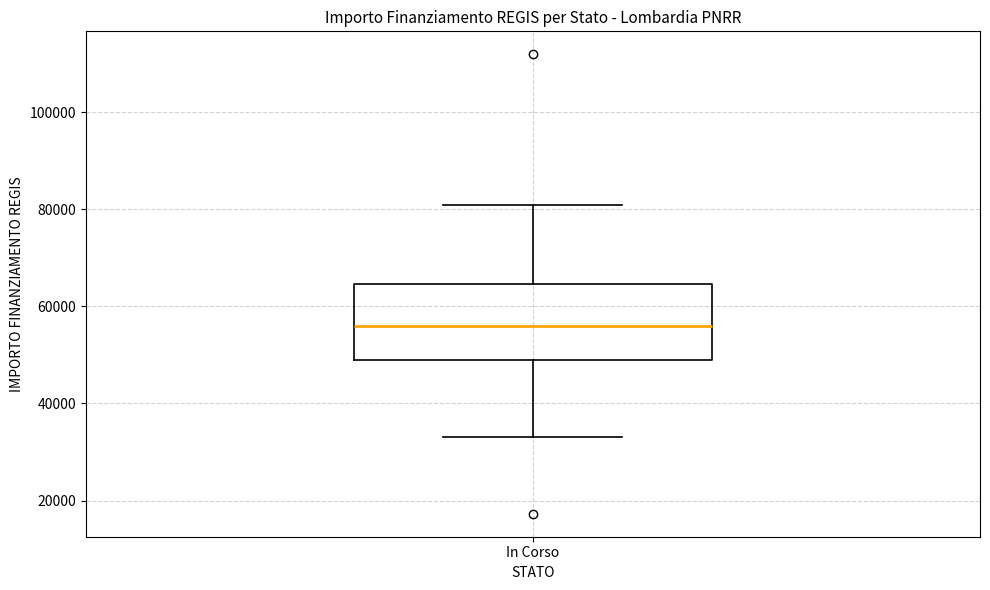

Read this box plot against the y-axis: the position of the median line, the range covered by the box, and the ends of both whiskers. The values are not printed on the chart, so give them approximately, as read against the axis.

median 56000, box 50000 to 64000, whiskers 32000 to 80000